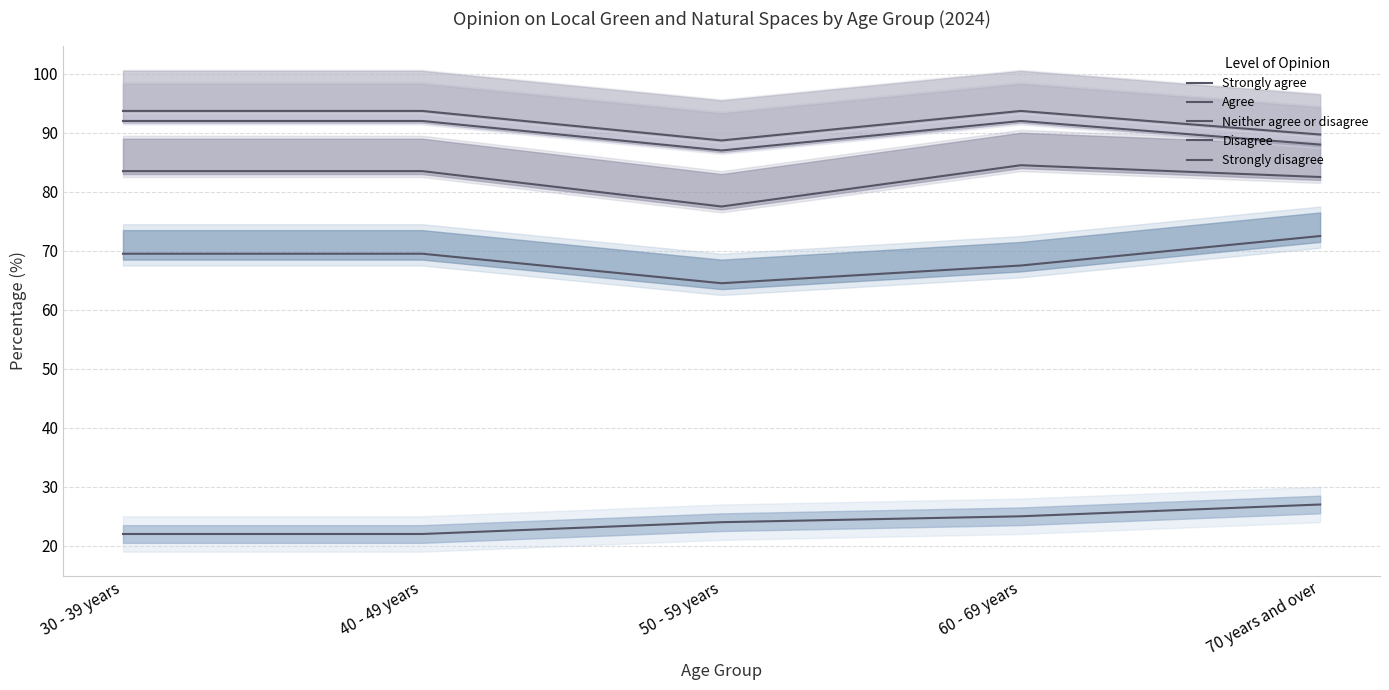

At which label is Neither agree or disagree closest to 81?

70 years and over